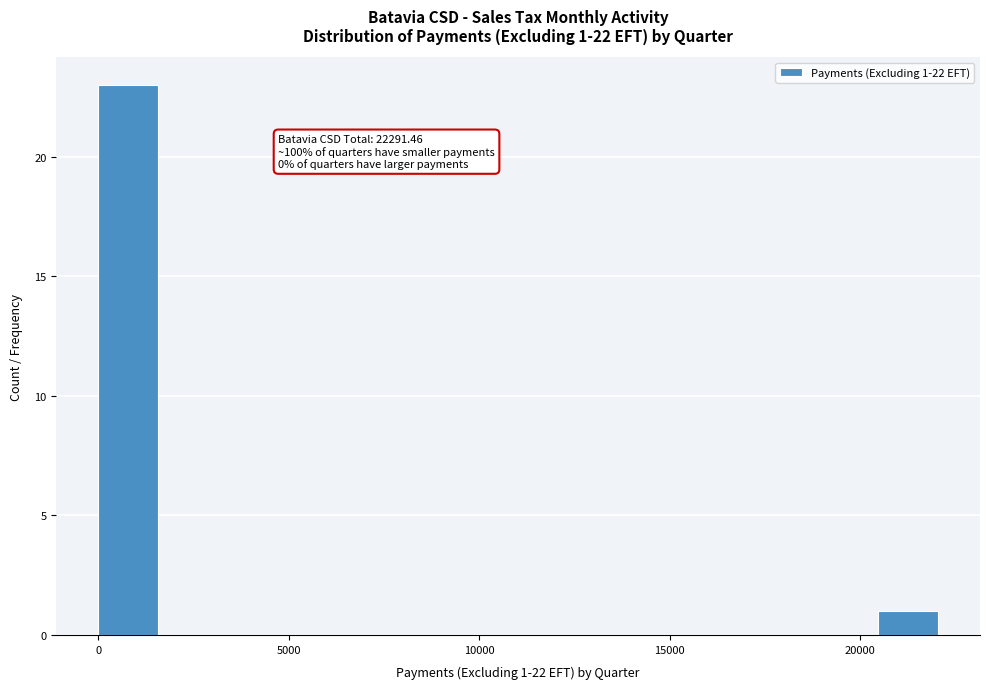

Around what value on the x-axis is the tallest bar? Give the approximate position of its centre, as read against the axis.

1000